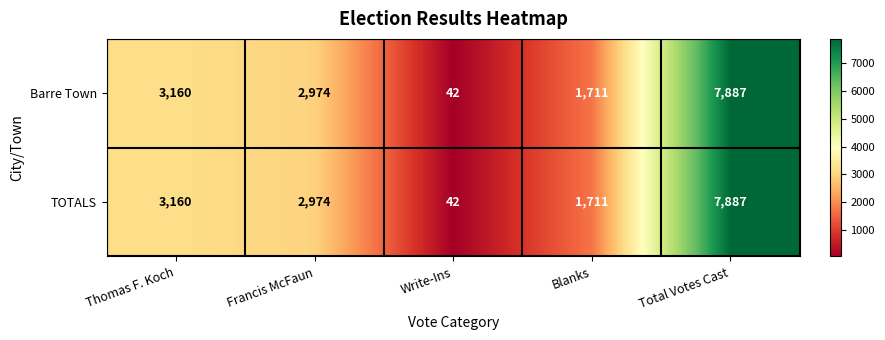

Where does the TOTALS series first go above 2974?

Thomas F. Koch